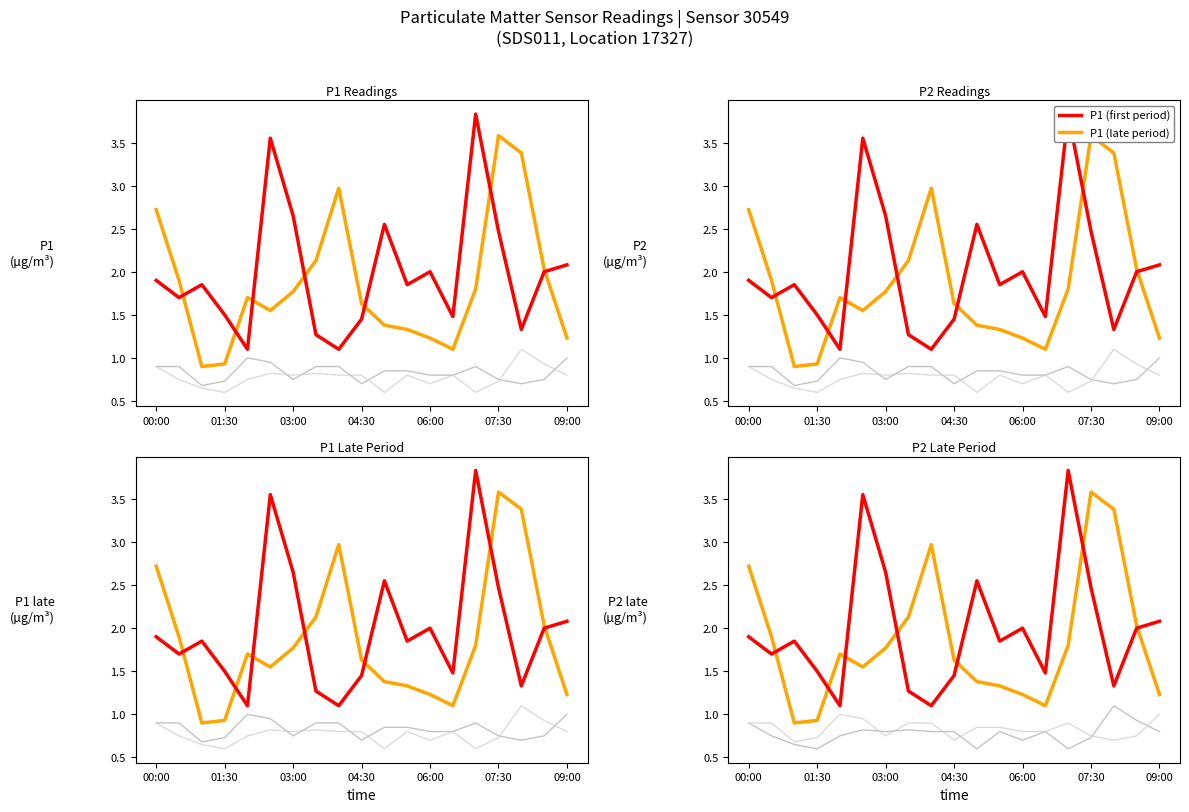

How many data points in P1_late are above 1?

17